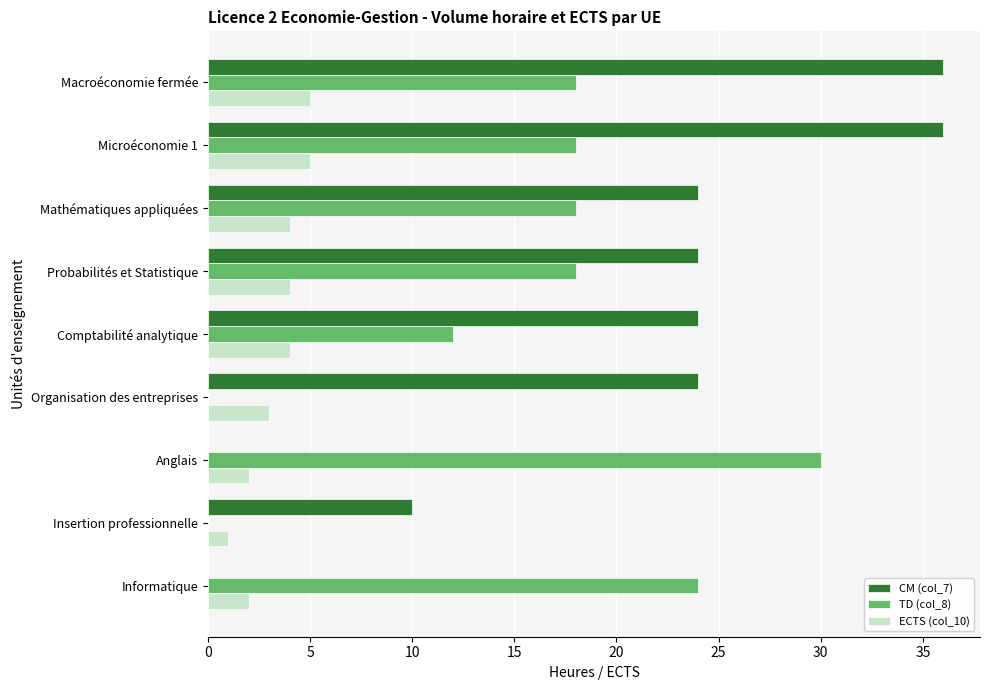

What is the sum of all TD (col_8) values?

138